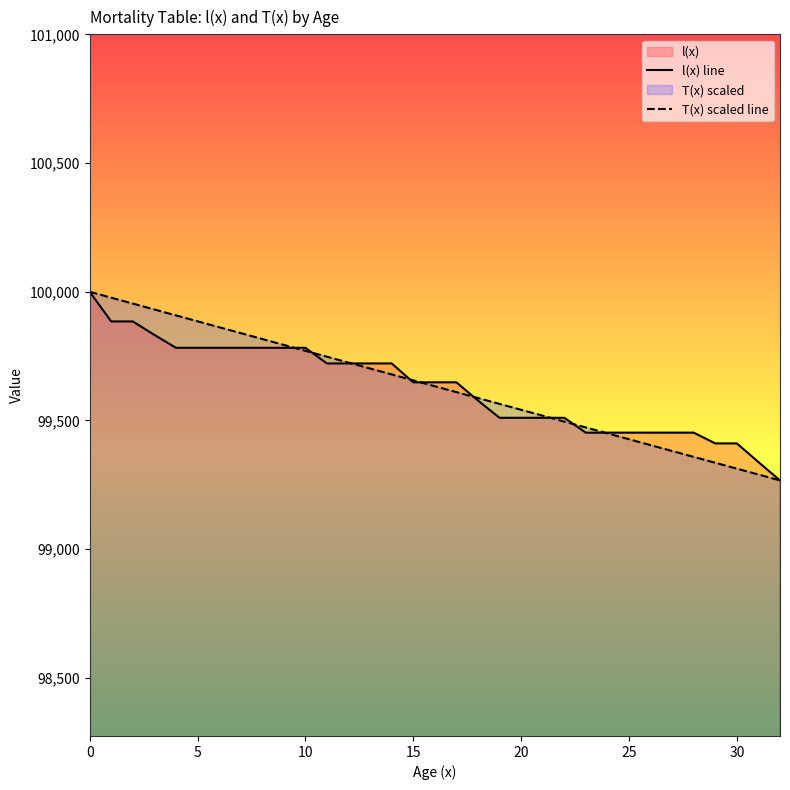

At which label does T(x) reach its minimum?

32